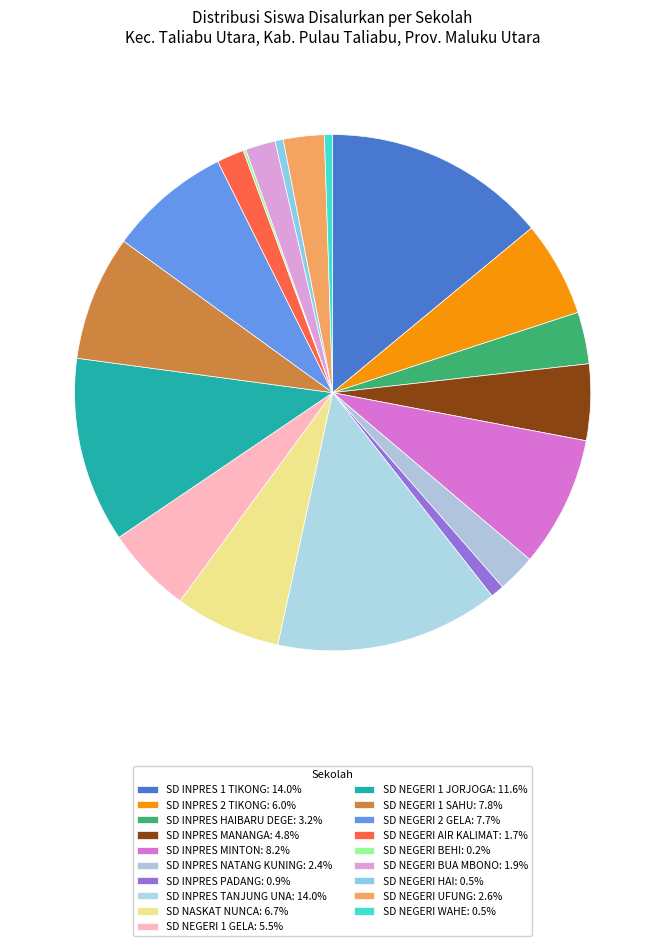

What is the change in value from SD NEGERI 1 GELA to SD NEGERI 2 GELA?

+13